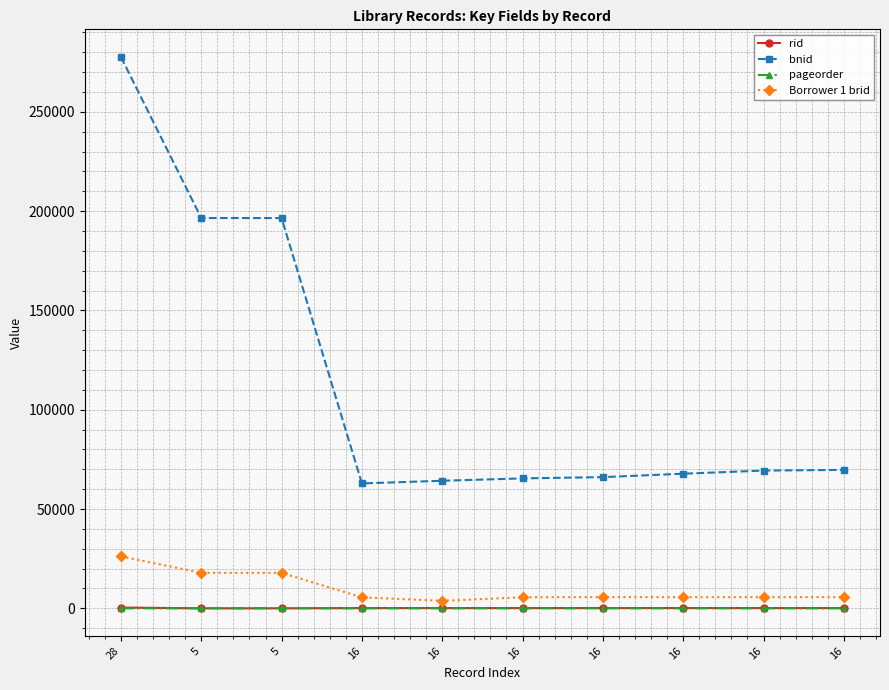

The rid series shows 64 at 16. True or false?

False